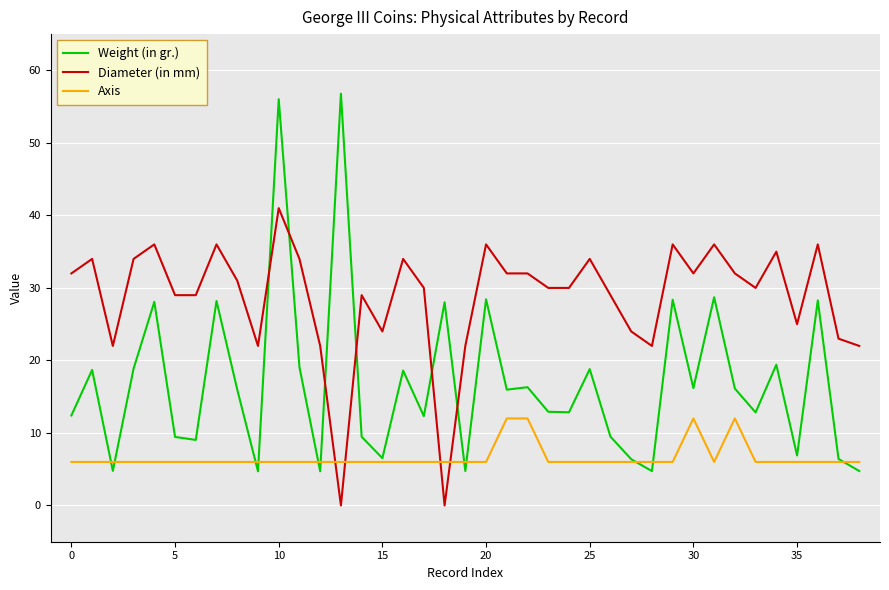

What is the minimum value for Axis?

6.0